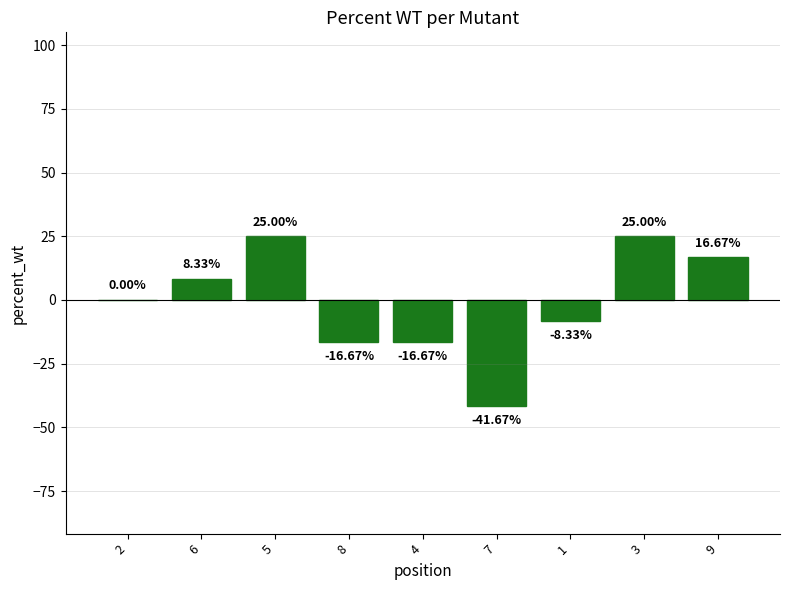

What is the sum of the values at 7 and 6?

-33.3